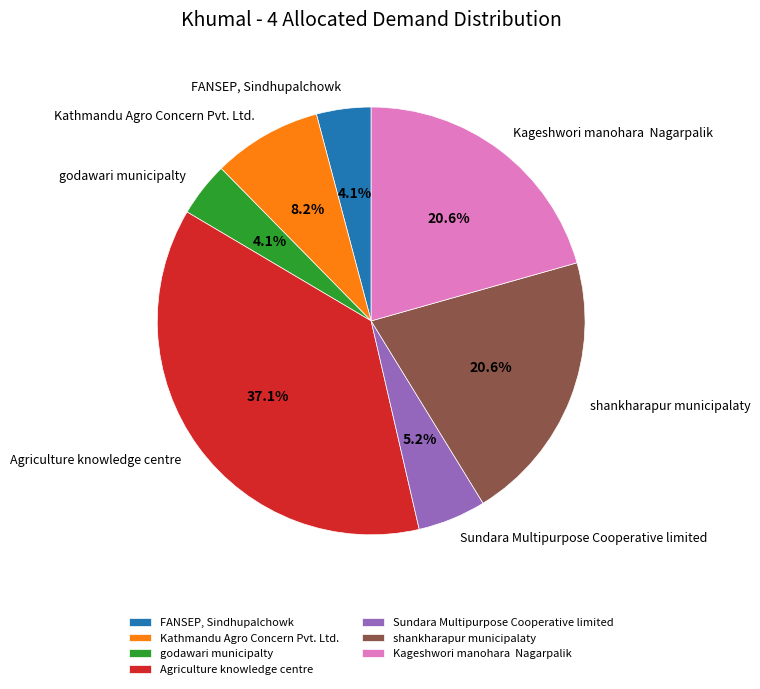

To the nearest percent, what is the average slice percentage?

14%